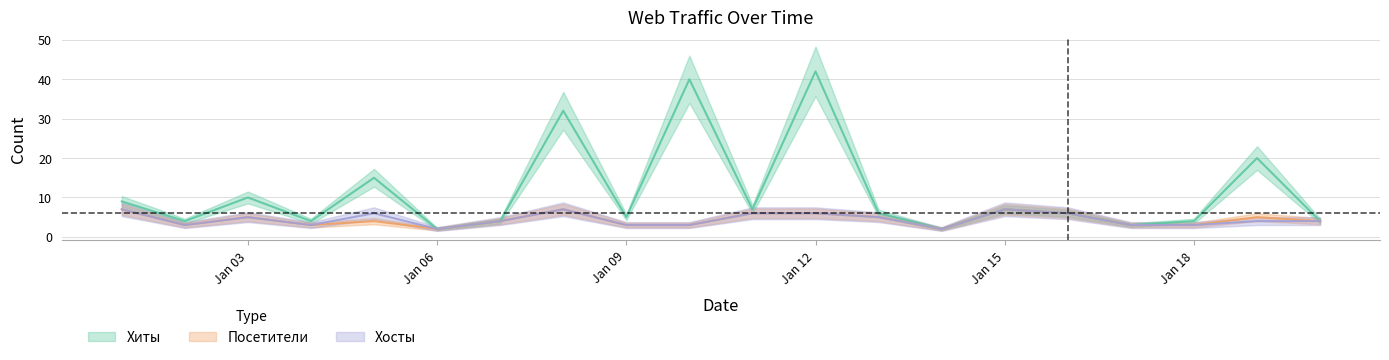

How many data points in Хосты are above 4?

9